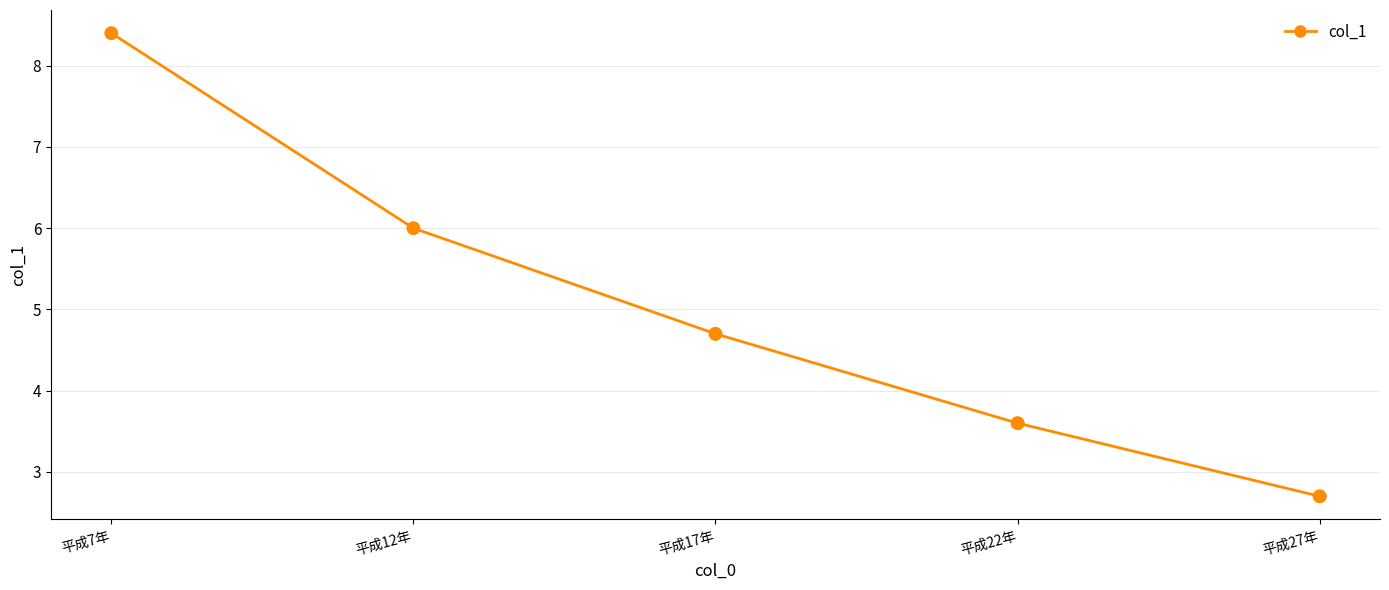

Which has a higher value, 平成12年 or 平成22年?

平成12年